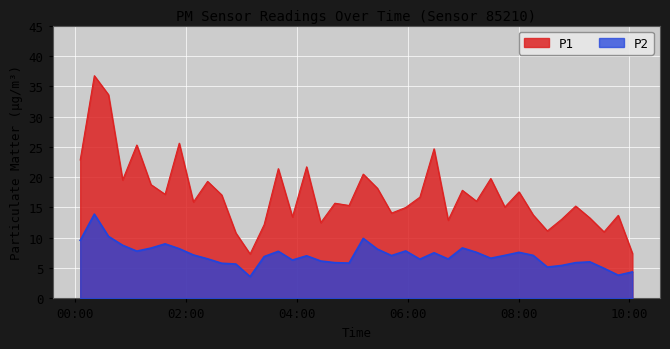

Between 2024-02-21T03:39:50 and 2024-02-21T04:56:26, which is larger?

2024-02-21T03:39:50